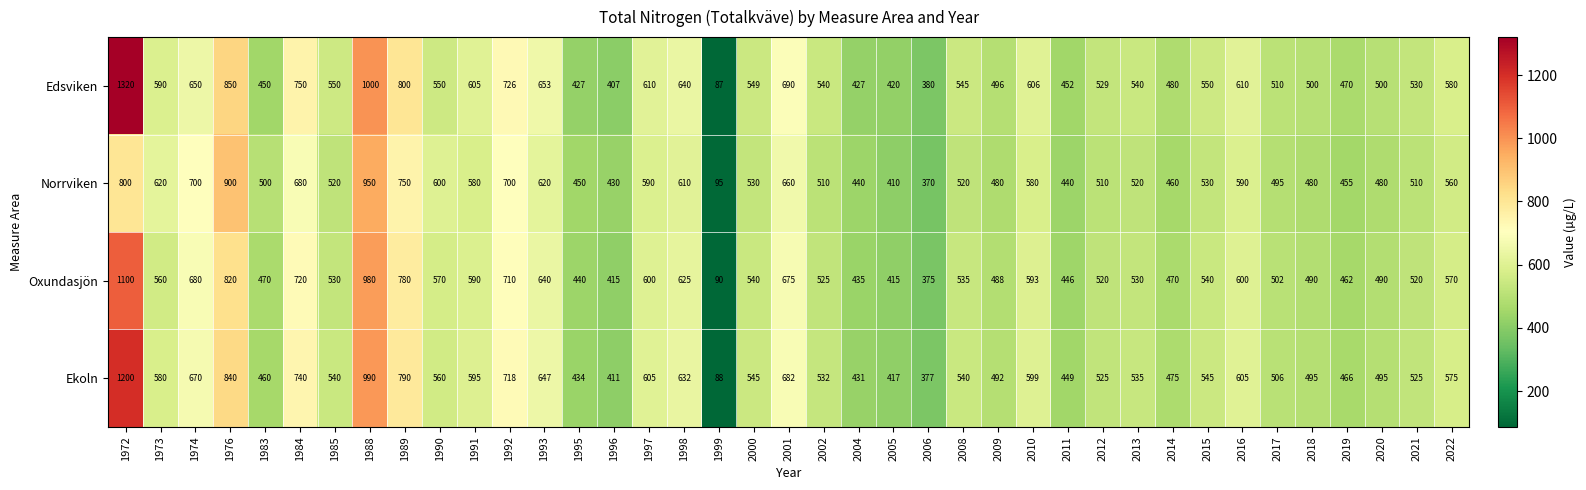

List the series in order of their peak value, highest first.

Edsviken, Ekoln, Oxundasjön, Norrviken